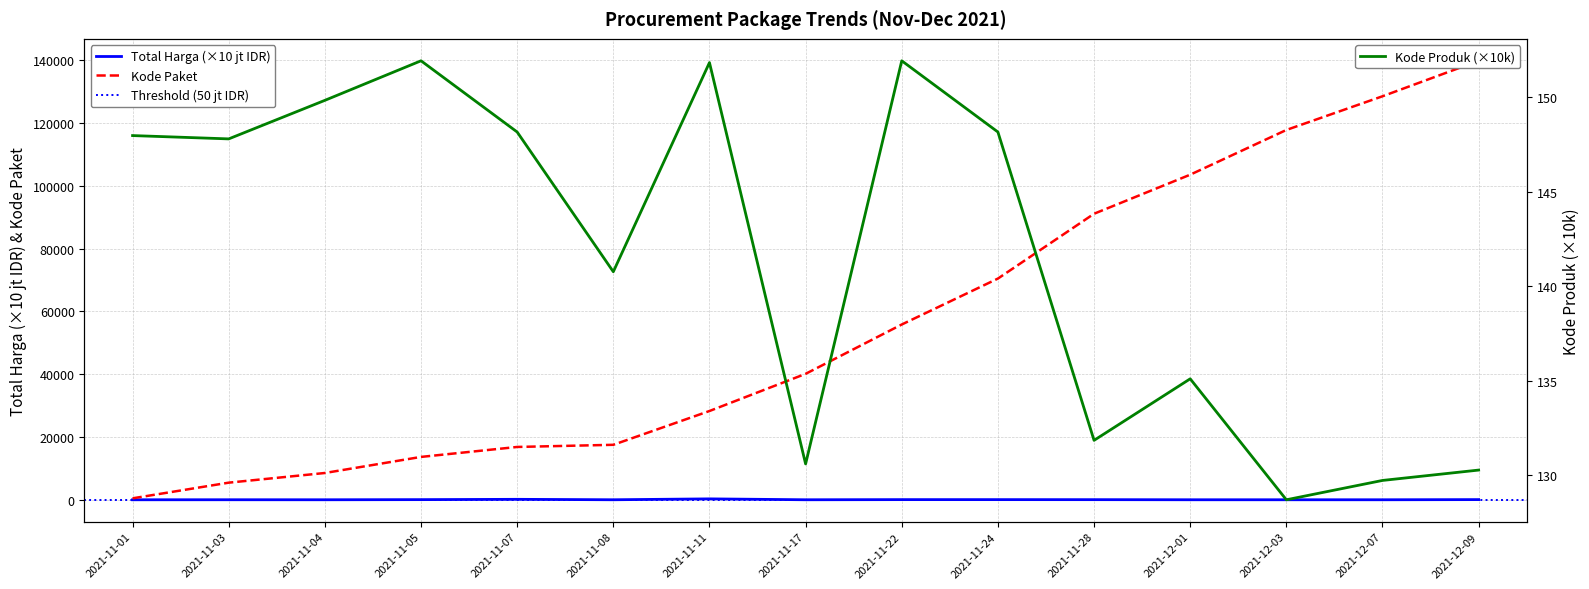

The Total Harga (IDR) series shows 9.9 at 2021-11-03. True or false?

True